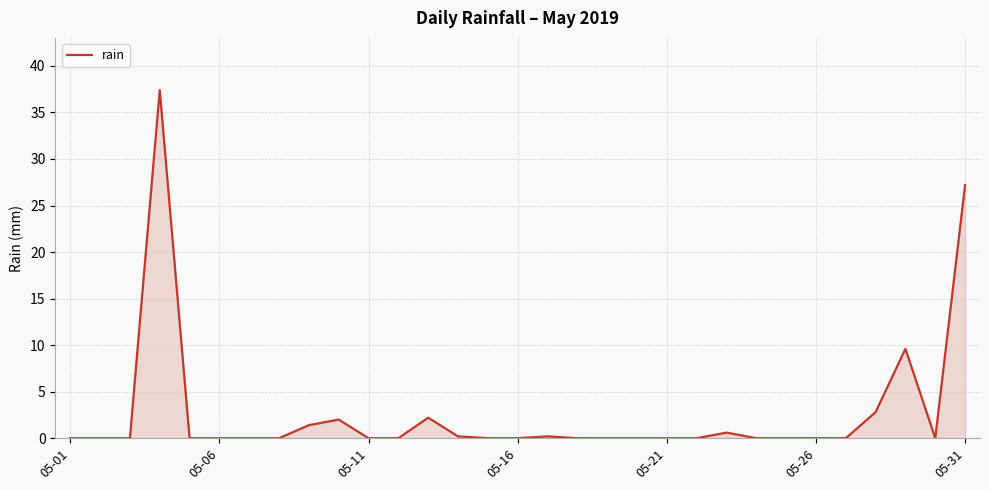

What is the maximum value shown in the chart?

37.4